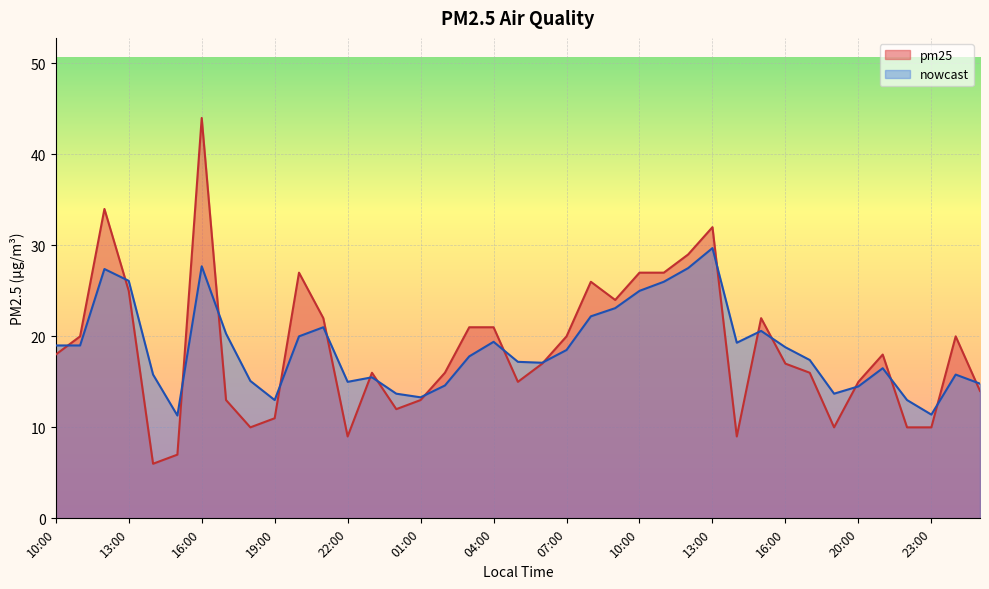

At 22:00, list the series in order from largest to smallest.

nowcast, pm25